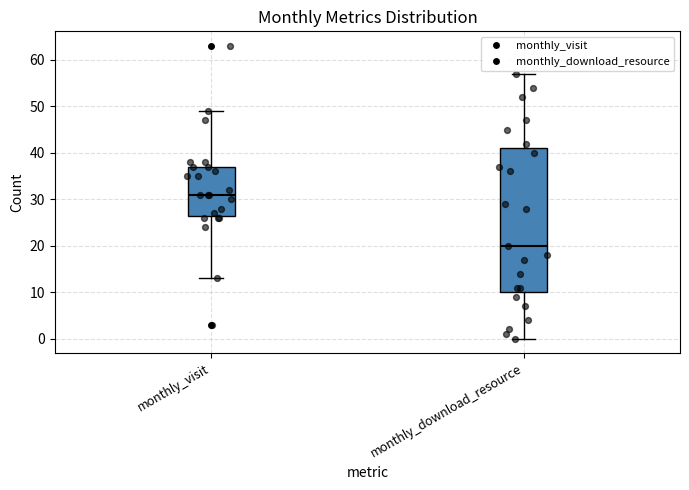

Where is the lower edge of the box for monthly_visit on the y-axis? The values are not printed on the chart, so give them approximately, as read against the axis.

27